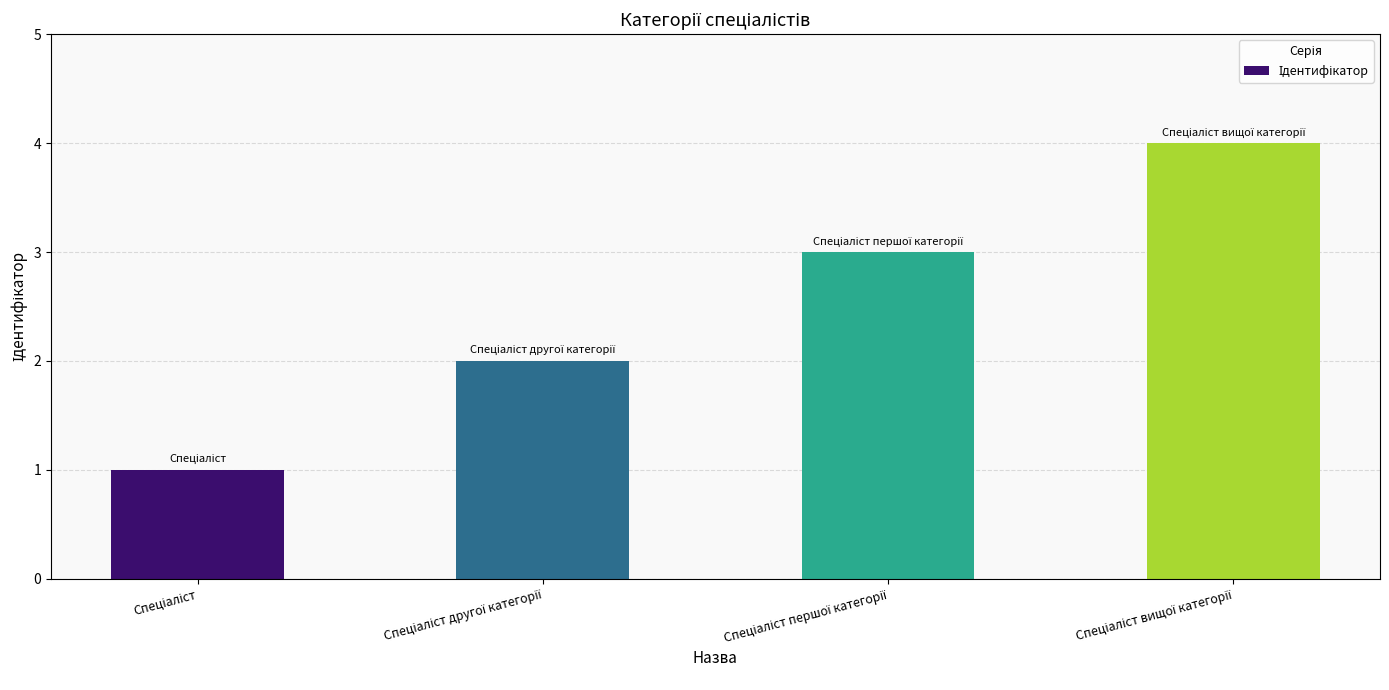

What is the difference between the maximum and minimum values?

3